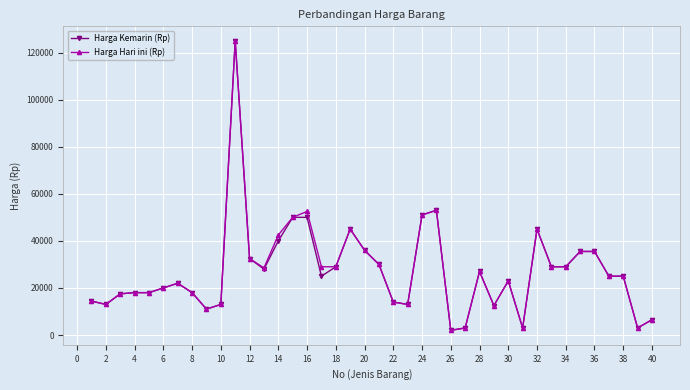

What is the maximum value shown in the chart?

125000